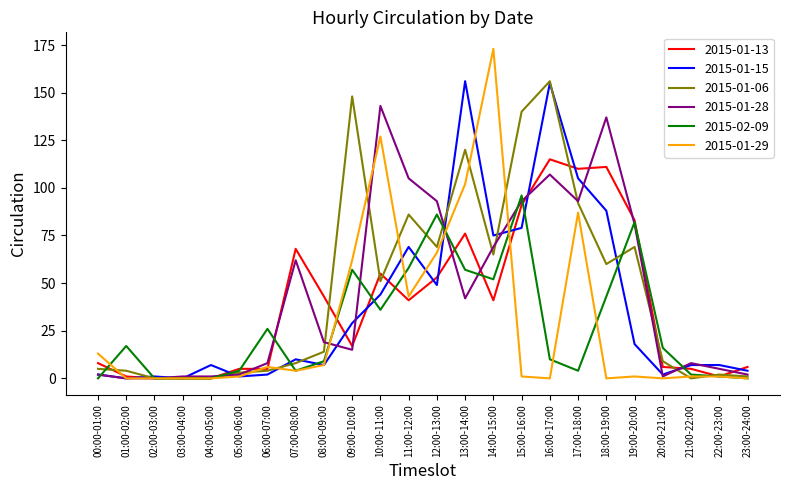

True or false: 2015-01-29 has a value of 160 at 13:00-14:00.

False